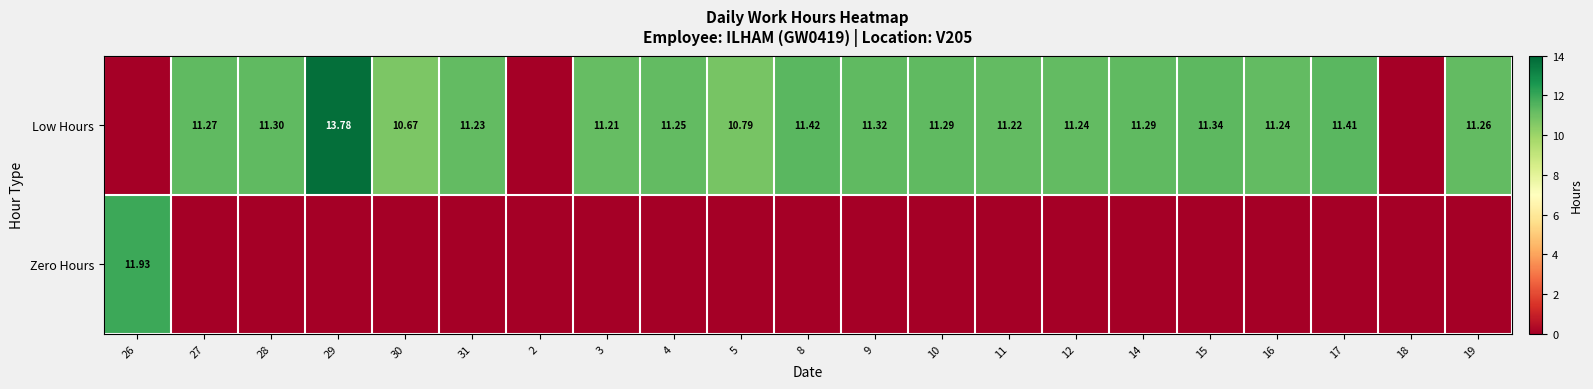

Is the value of Zero Hours at 30 greater than the value of Low Hours at 2?

No